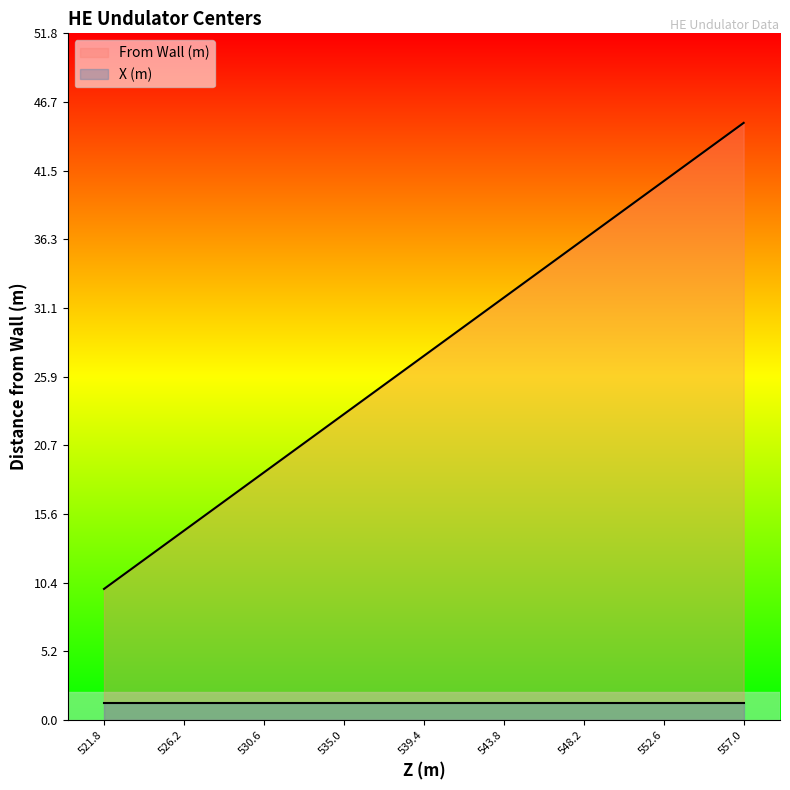

What is the spread (max minus min) of values at 552.6?

39.4